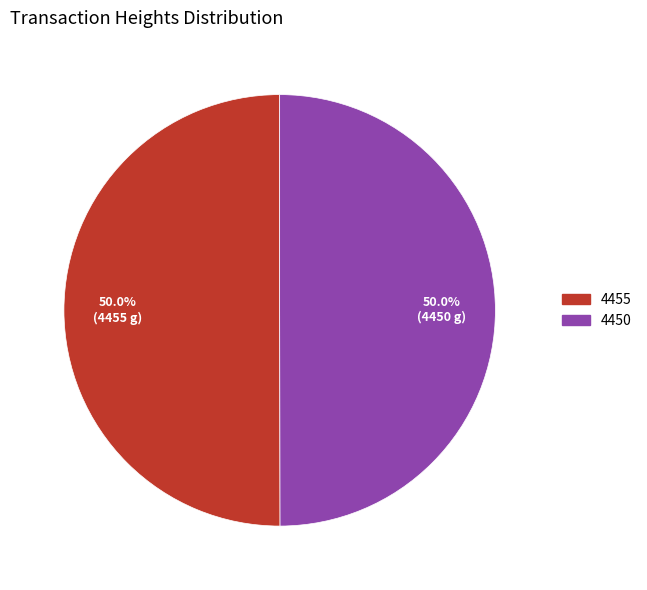

Count the number of slices in the pie.

2